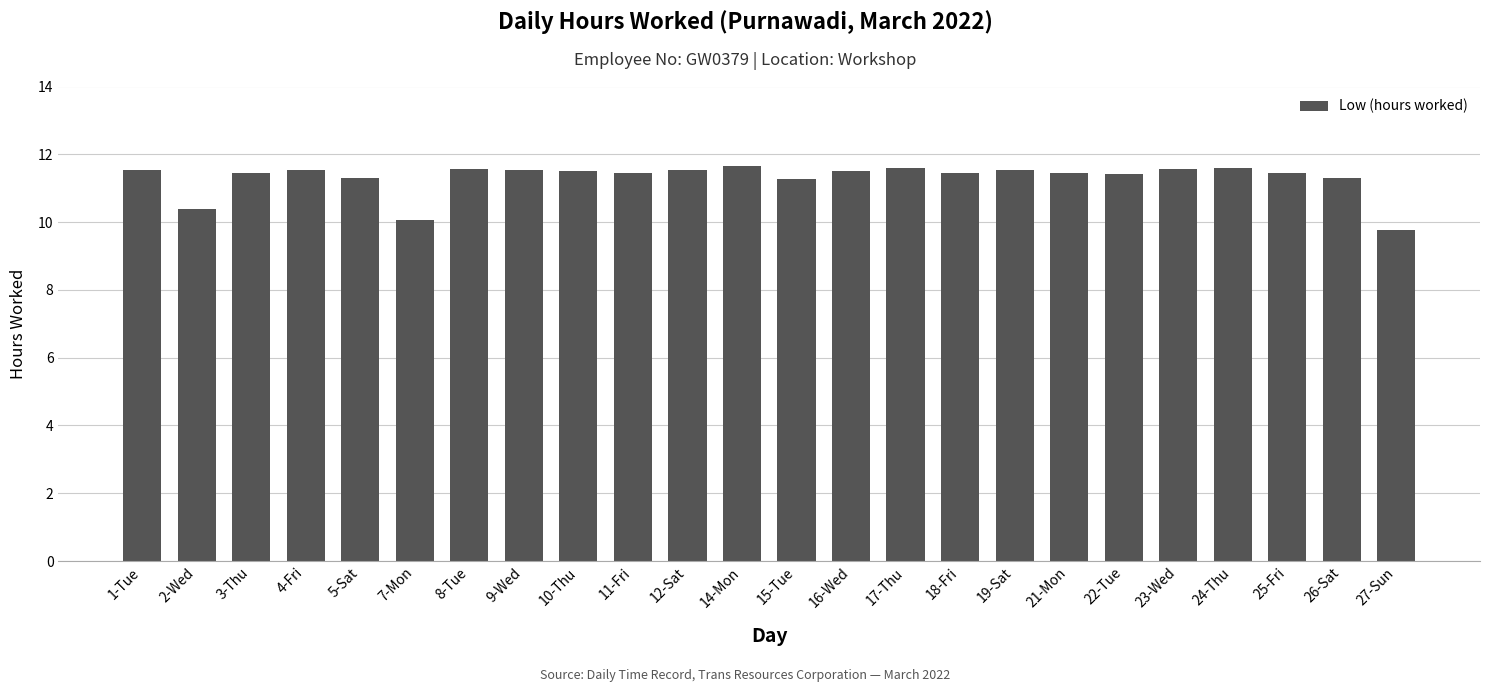

How many values are between 11 and 12?

21